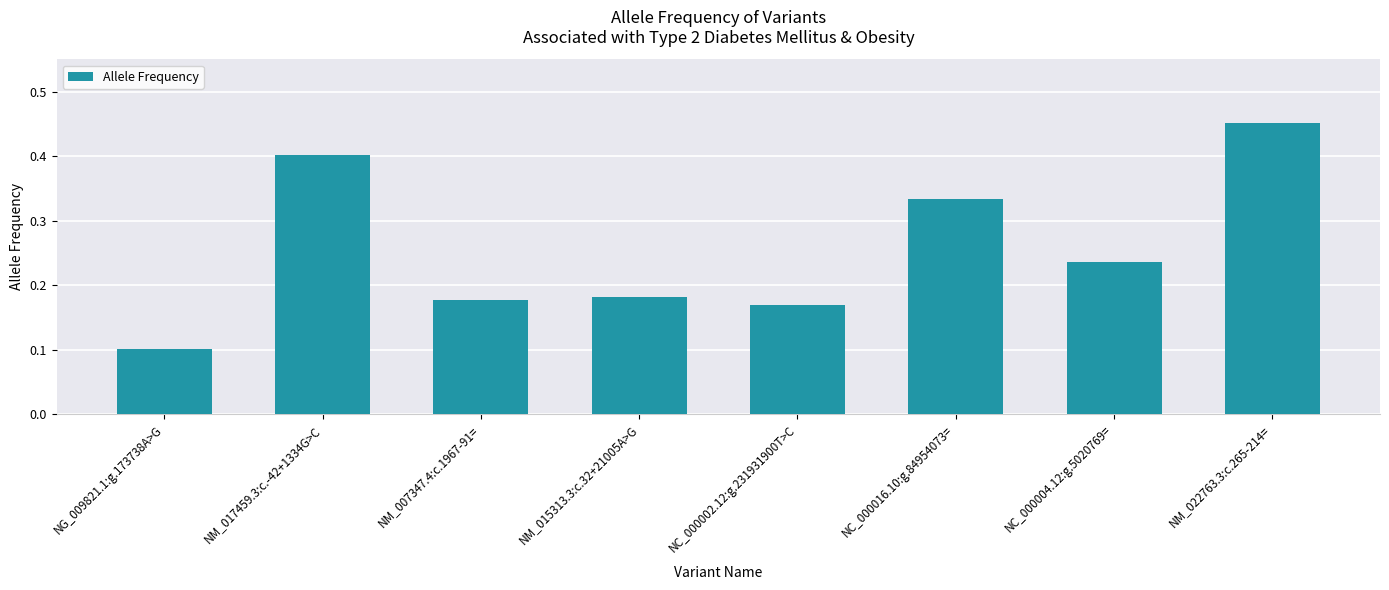

What position from the left is NM_015313.3:c.32+21005A>G?

4